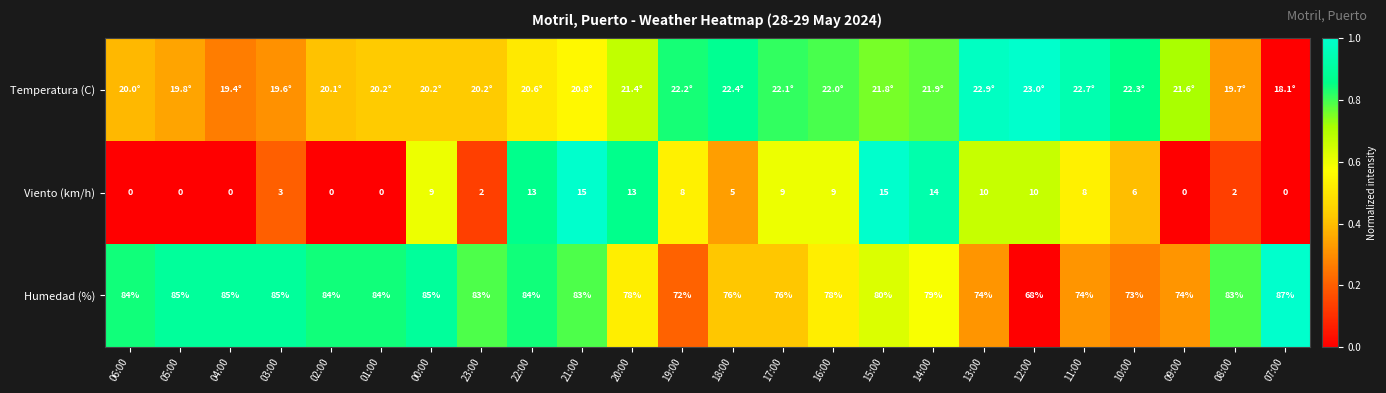

Which category has the highest value across all series?

12:00